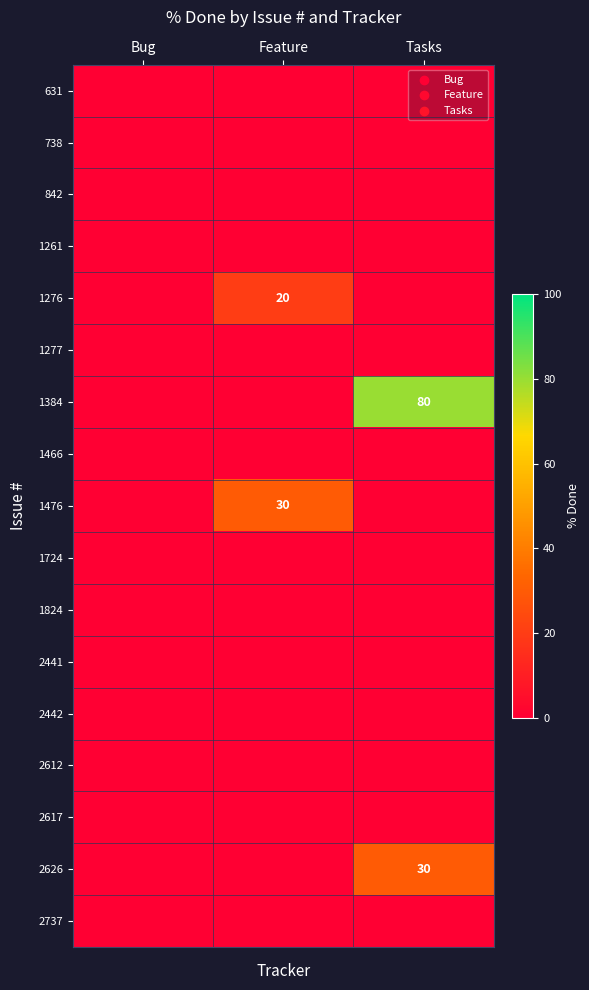

What is the total value across all series at Feature?

50